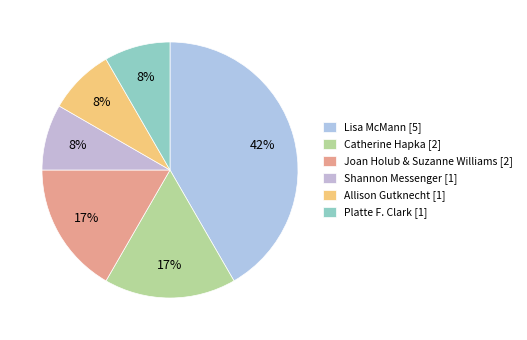

Does Allison Gutknecht [1] represent more than half of the total?

No